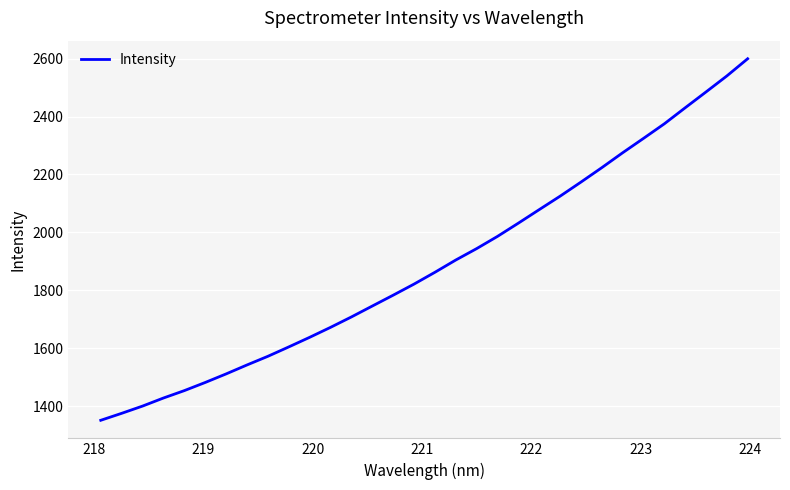

What is the average value?

1889.0